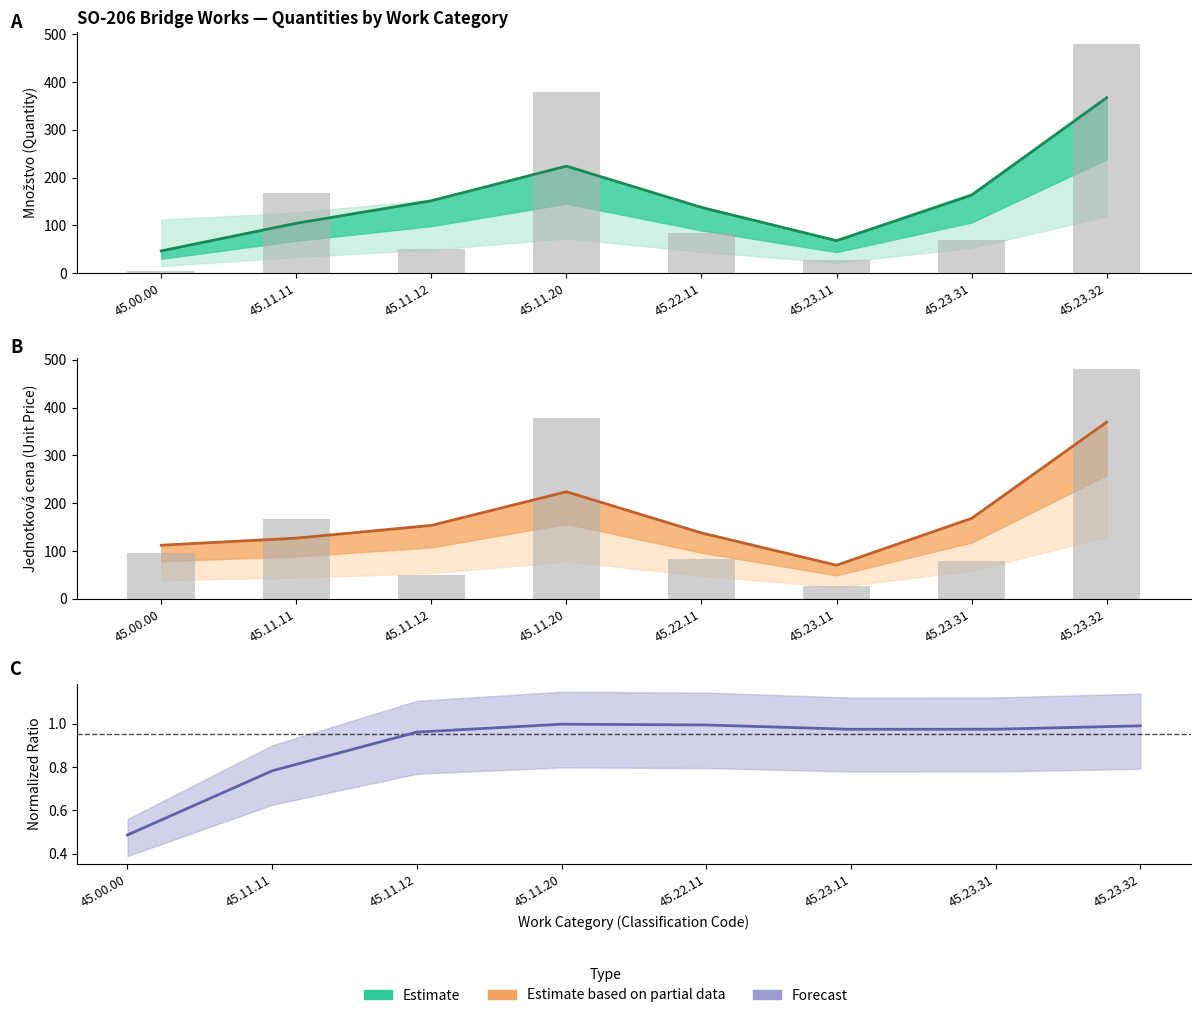

The value of Jednotková cena upper at 45.11.11 is 270.0. True or false?

False